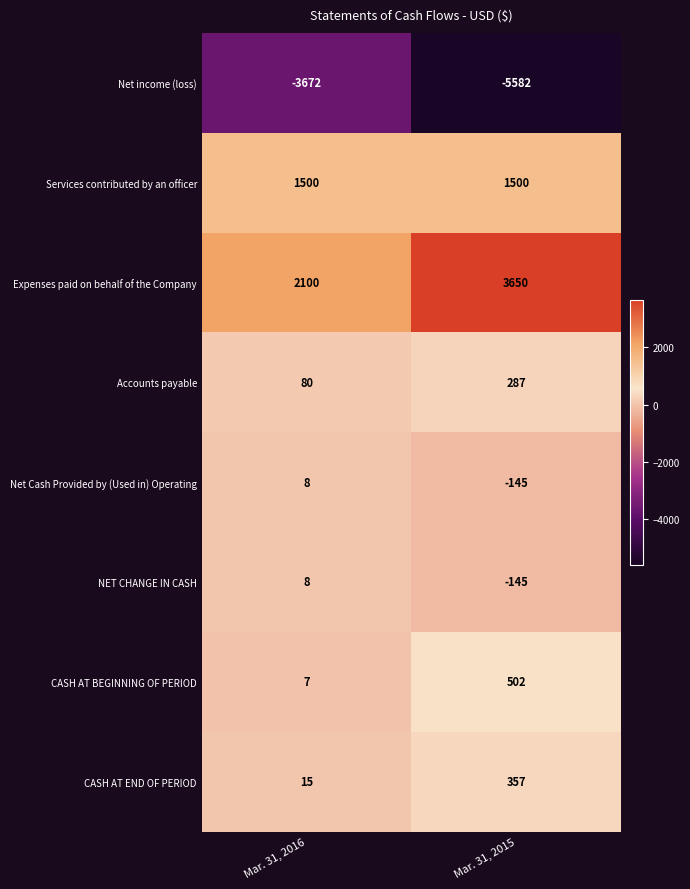

At which category is the sum across all series the highest?

Mar. 31, 2015